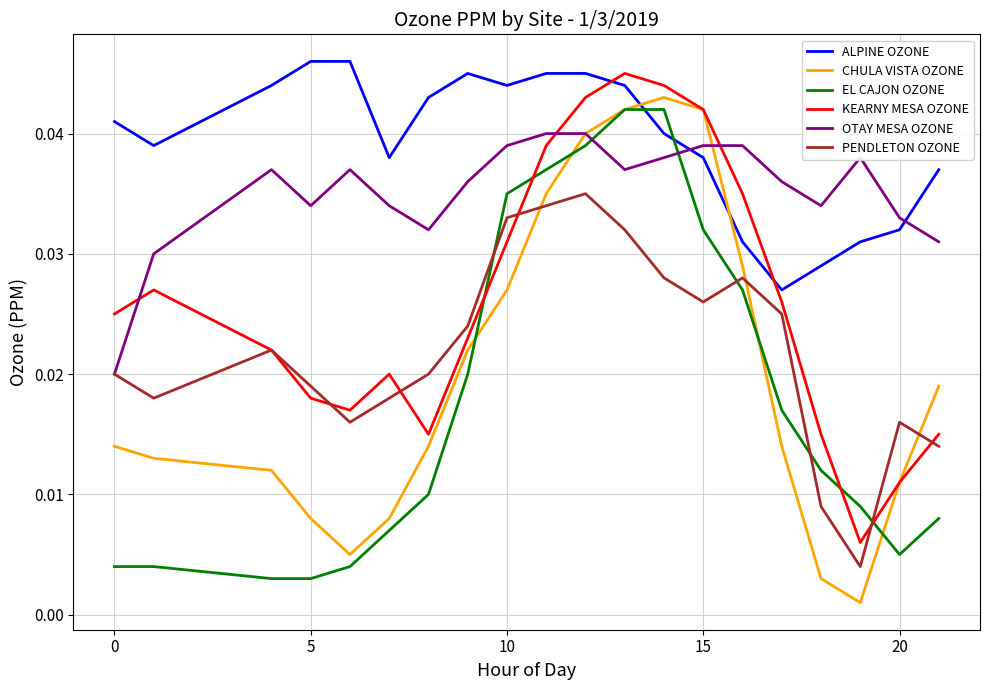

True or false: EL CAJON OZONE and KEARNY MESA OZONE cross at least once.

True